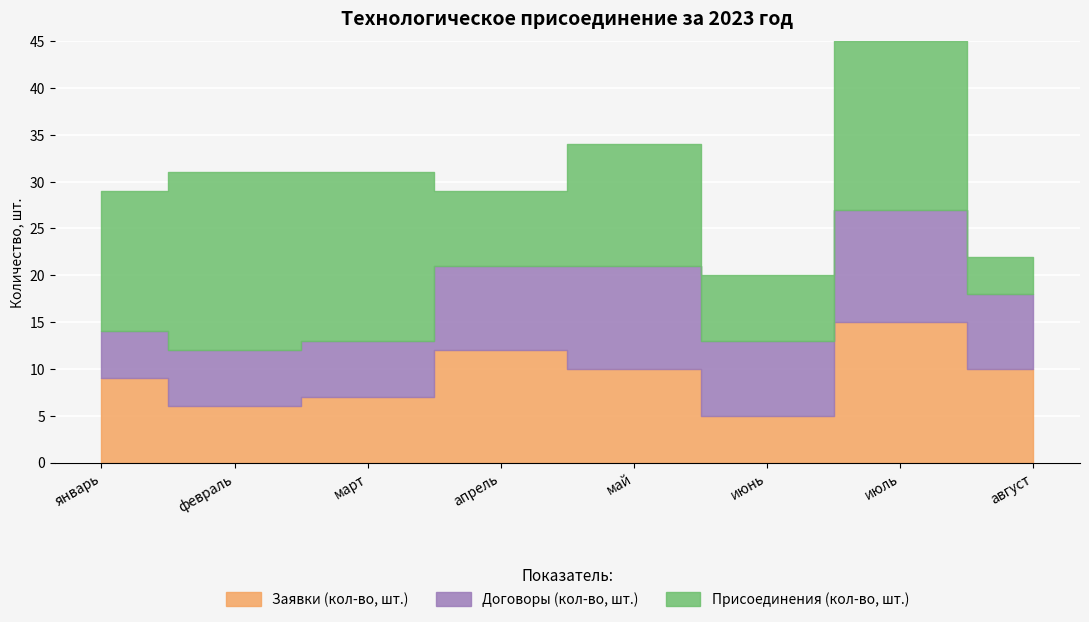

Which series ends up on top after the final intersection of Заявки (кол-во, шт.) and Присоединения (кол-во, шт.)?

Заявки (кол-во, шт.)